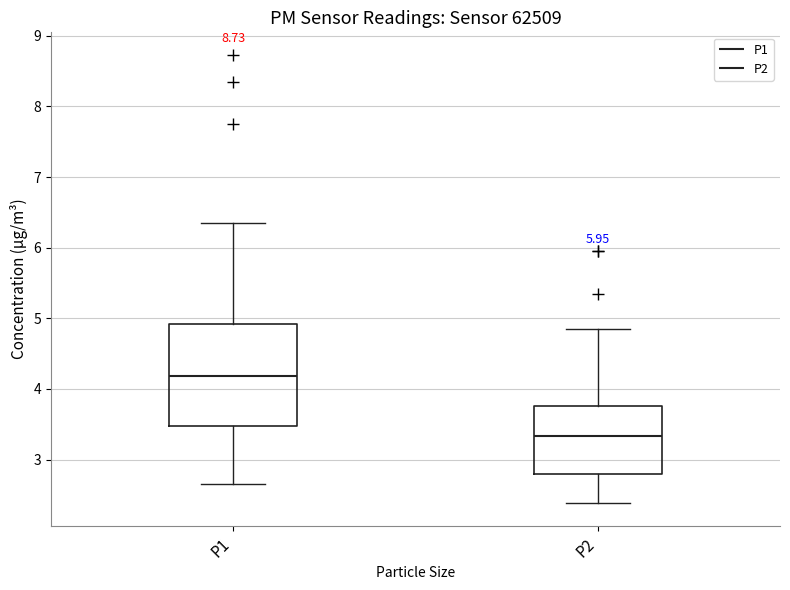

Where does the upper whisker of the box for P2 end on the y-axis? The values are not printed on the chart, so give them approximately, as read against the axis.

4.9